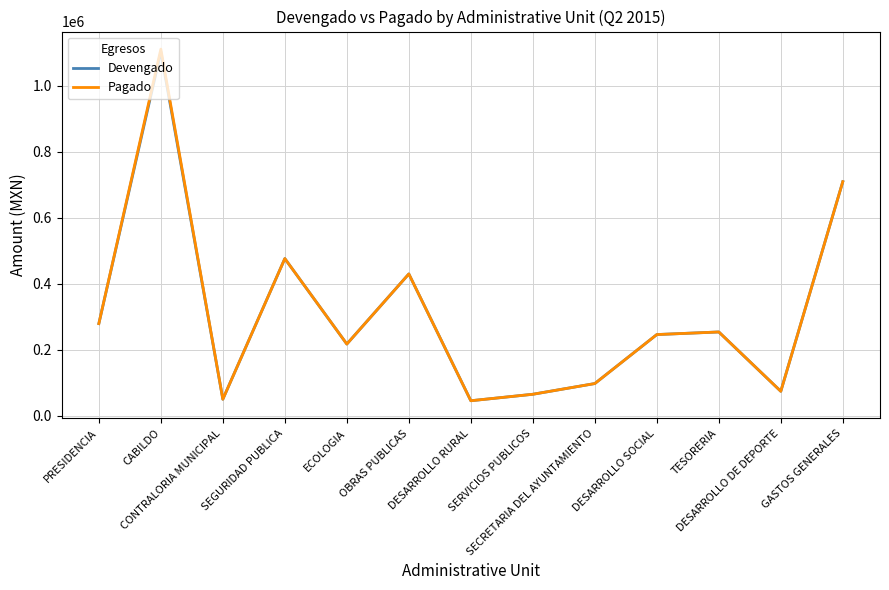

Which series has the largest range (max minus min)?

Pagado